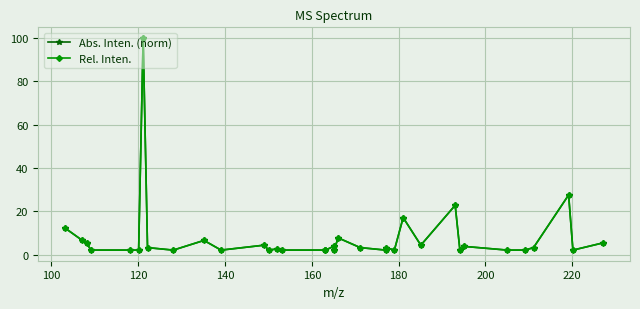

True or false: Abs. Inten. (norm) has more than 0 points higher than both neighbors.

True